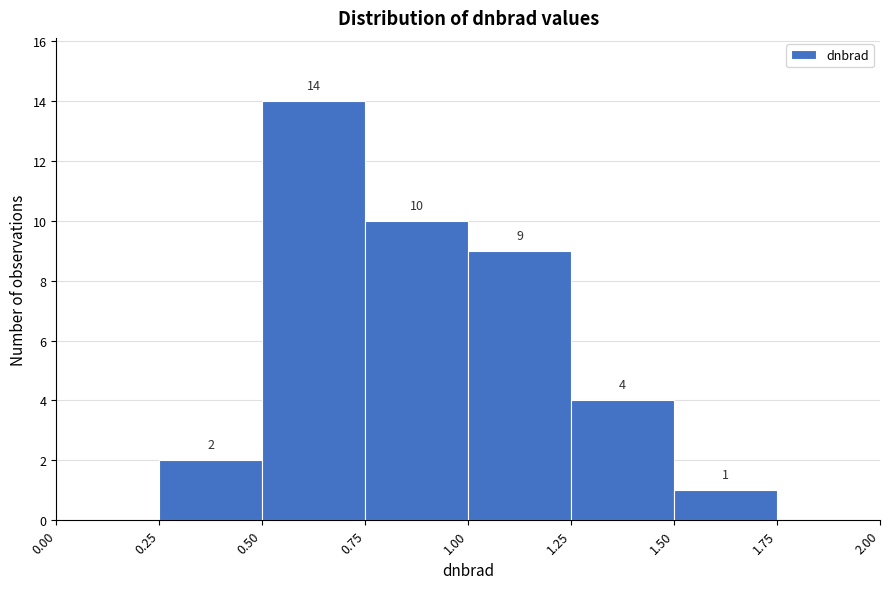

Over which range of the x-axis is the bar tallest?

0.50 to 0.75